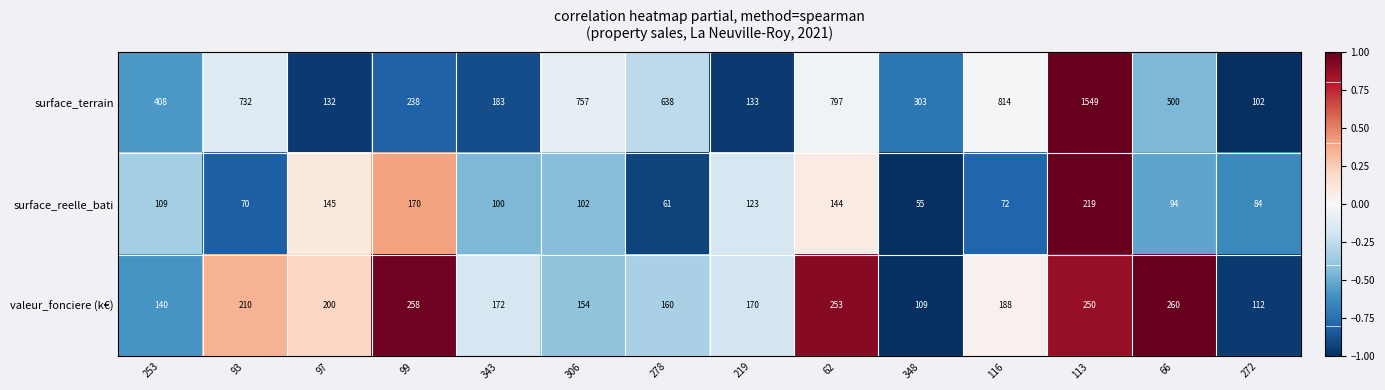

What is the average value of the surface_terrain series?

520